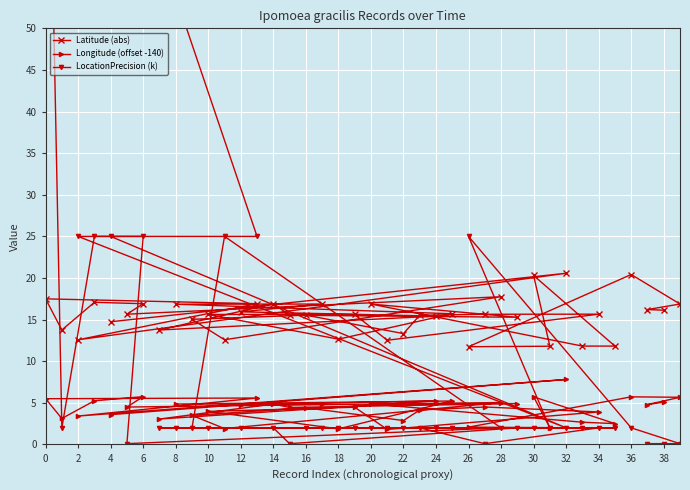

How many categories are shown in the chart?

40